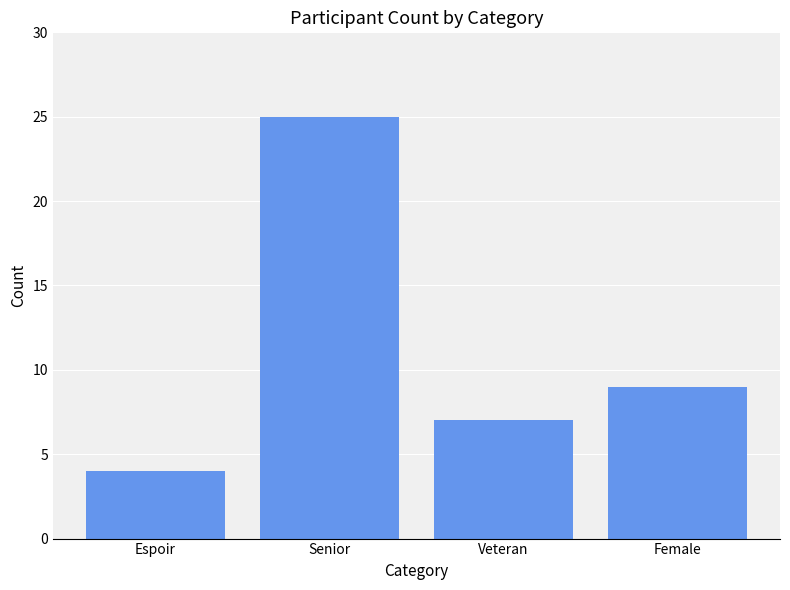

How many bars are there in total?

4